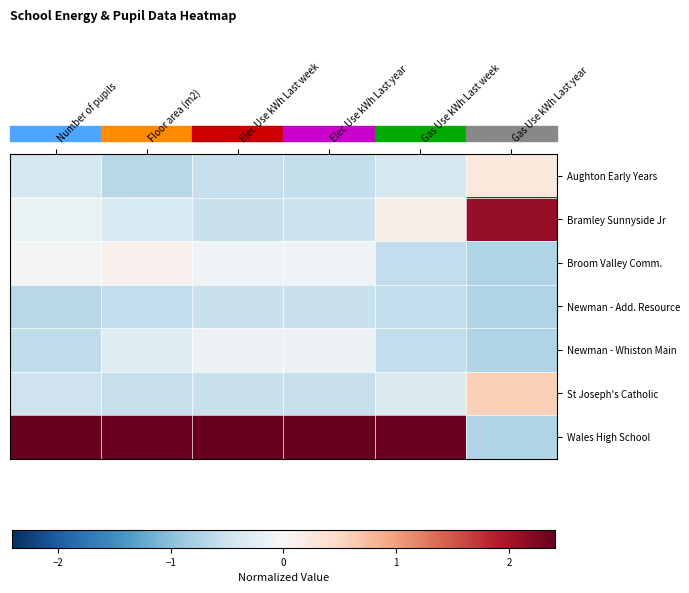

Reading left to right, what are all the values shown in this chart?

Aughton Early Years: Number of pupils=-0.4	Floor area (m2)=-0.7	Elec Use kWh Last week=-0.6	Elec Use kWh Last year=-0.6	Gas Use kWh Last week=-0.4	Gas Use kWh Last year=0.2
Bramley Sunnyside Jr: Number of pupils=-0.2	Floor area (m2)=-0.4	Elec Use kWh Last week=-0.5	Elec Use kWh Last year=-0.5	Gas Use kWh Last week=0.2	Gas Use kWh Last year=2.1
Broom Valley Comm.: Number of pupils=-0.0	Floor area (m2)=0.1	Elec Use kWh Last week=-0.1	Elec Use kWh Last year=-0.1	Gas Use kWh Last week=-0.6	Gas Use kWh Last year=-0.7
Newman - Add. Resource: Number of pupils=-0.7	Floor area (m2)=-0.6	Elec Use kWh Last week=-0.5	Elec Use kWh Last year=-0.5	Gas Use kWh Last week=-0.6	Gas Use kWh Last year=-0.7
Newman - Whiston Main: Number of pupils=-0.6	Floor area (m2)=-0.3	Elec Use kWh Last week=-0.1	Elec Use kWh Last year=-0.1	Gas Use kWh Last week=-0.6	Gas Use kWh Last year=-0.7
St Joseph's Catholic: Number of pupils=-0.5	Floor area (m2)=-0.6	Elec Use kWh Last week=-0.5	Elec Use kWh Last year=-0.5	Gas Use kWh Last week=-0.3	Gas Use kWh Last year=0.6
Wales High School: Number of pupils=2.4	Floor area (m2)=2.4	Elec Use kWh Last week=2.4	Elec Use kWh Last year=2.4	Gas Use kWh Last week=2.4	Gas Use kWh Last year=-0.7